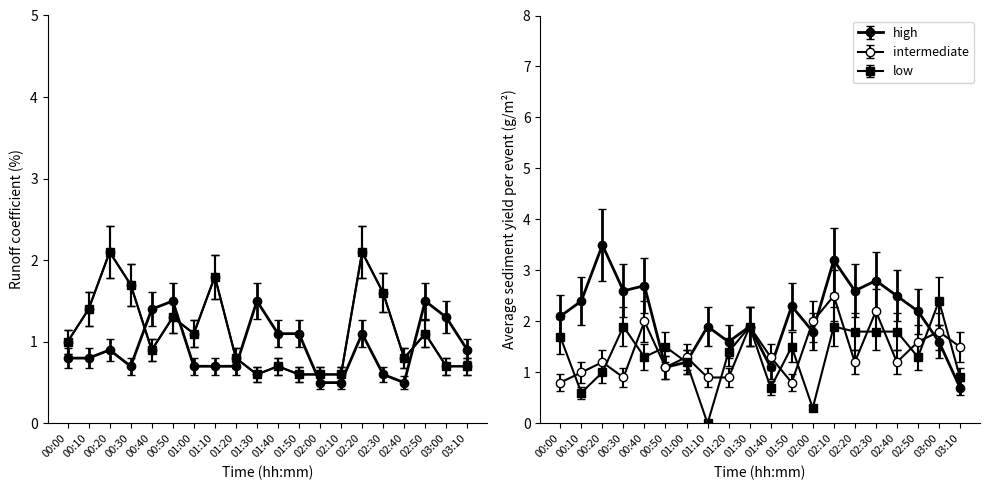

What is the maximum value for 2.740?

3.5